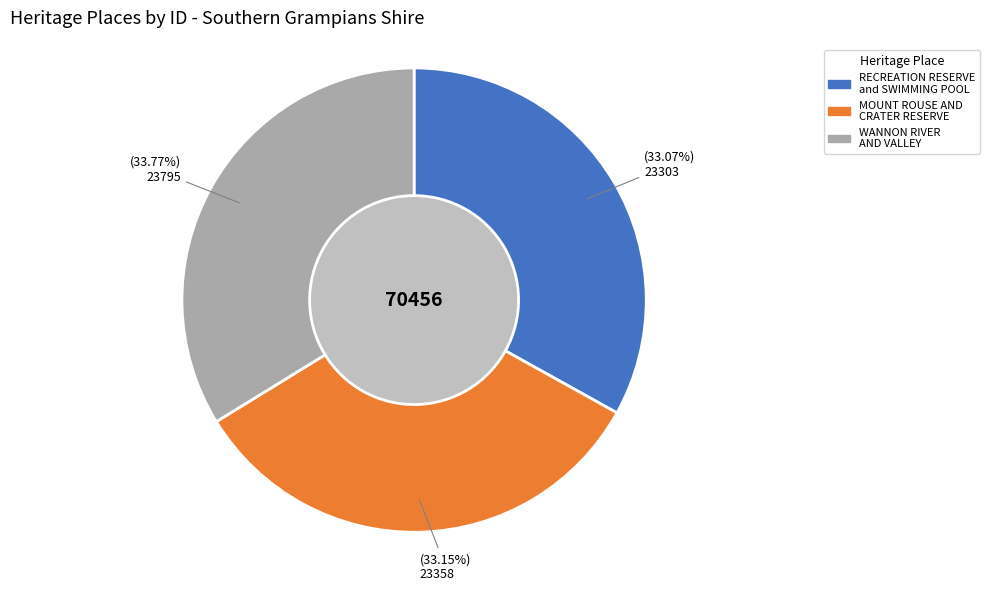

To the nearest percent, what portion does RECREATION RESERVE and SWIMMING POOL represent?

33%